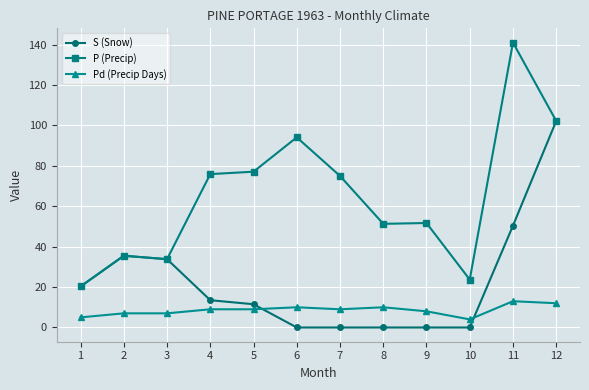

How many lines are shown in the chart?

3